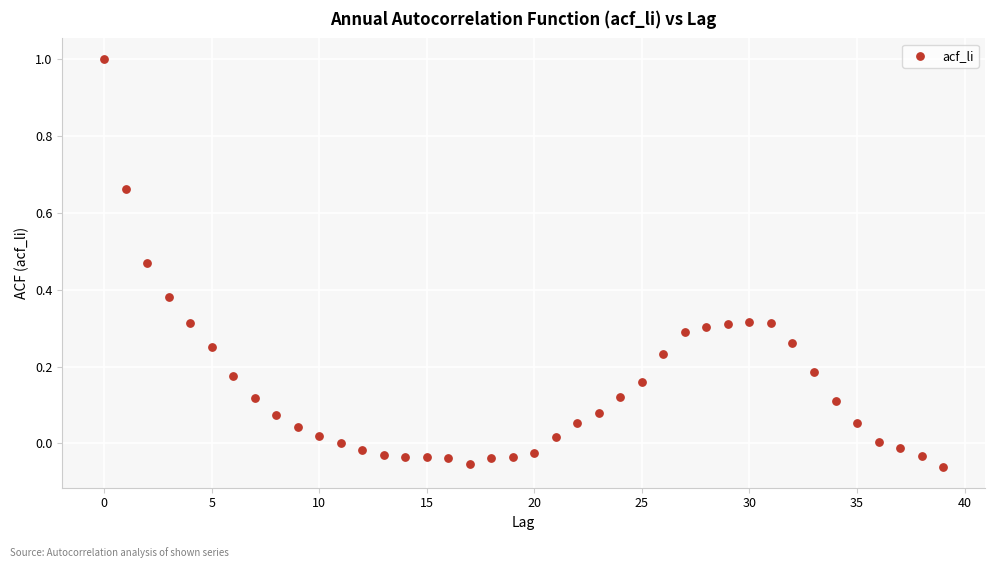

What is the range of Y values (max minus min)?

1.1